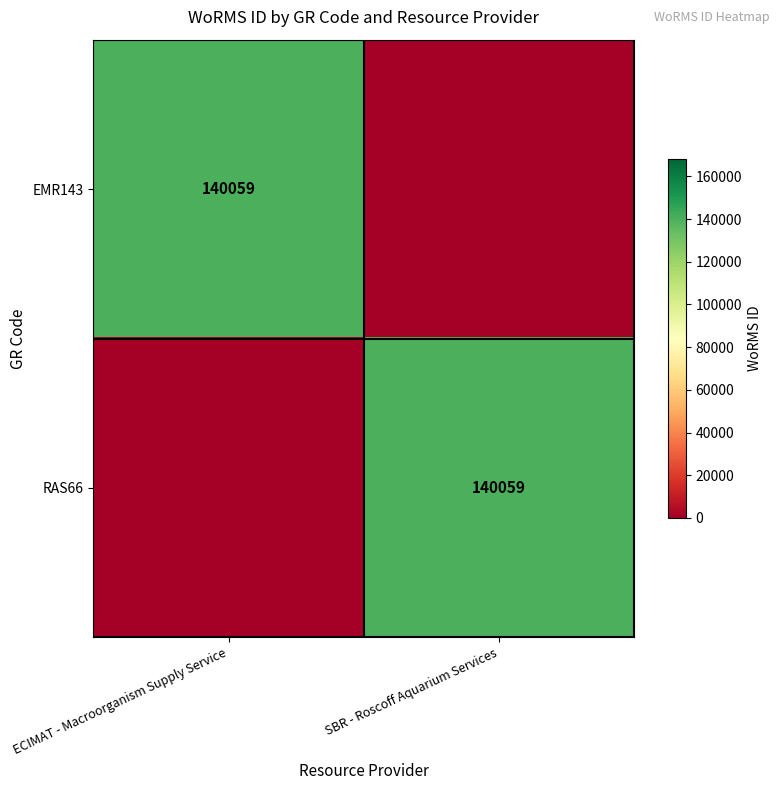

The value of RAS66 at SBR - Roscoff Aquarium Services is 140059. True or false?

True